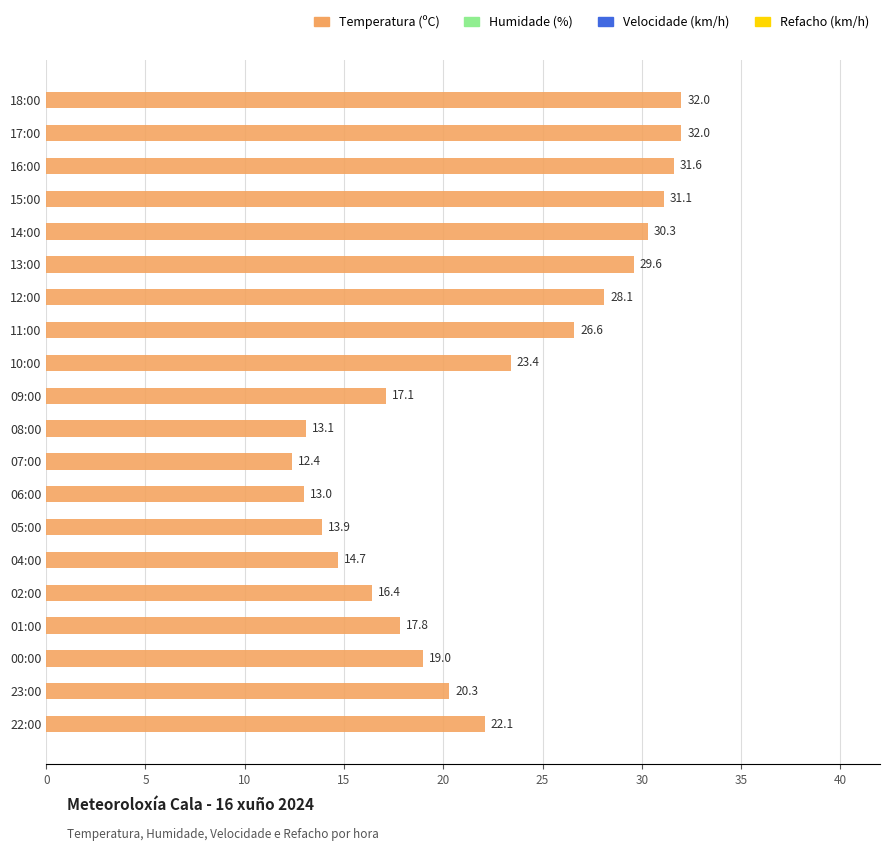

How many values exceed 22?

10